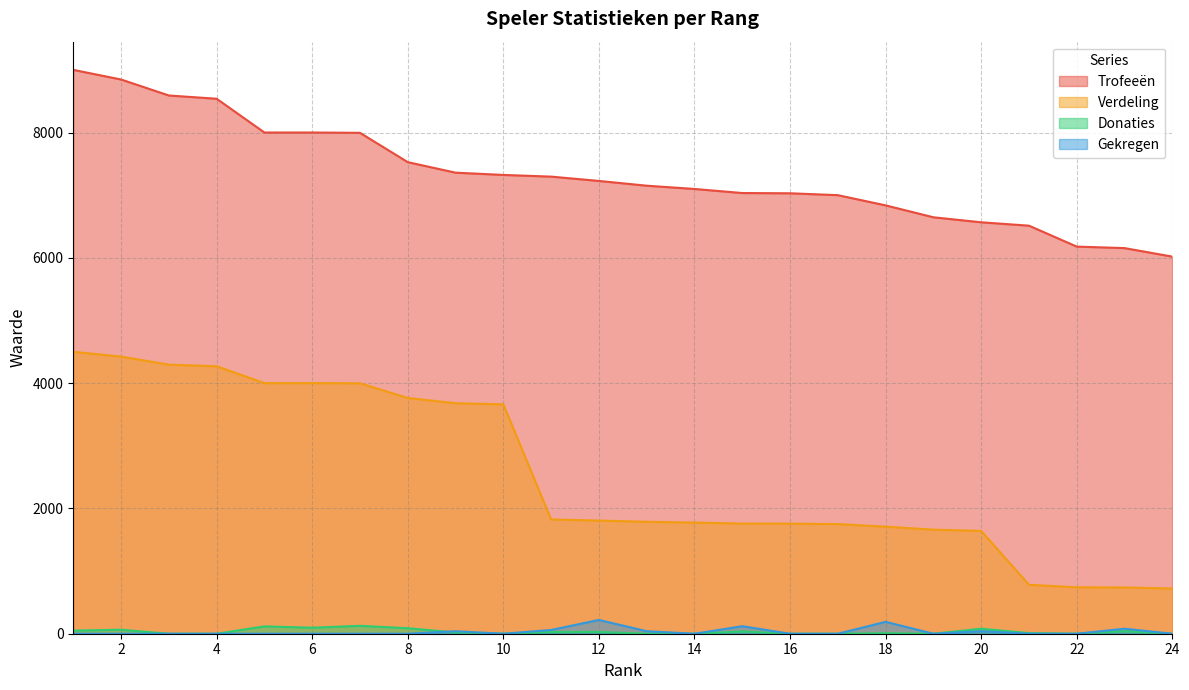

How many interior local valleys does the Gekregen series have?

3